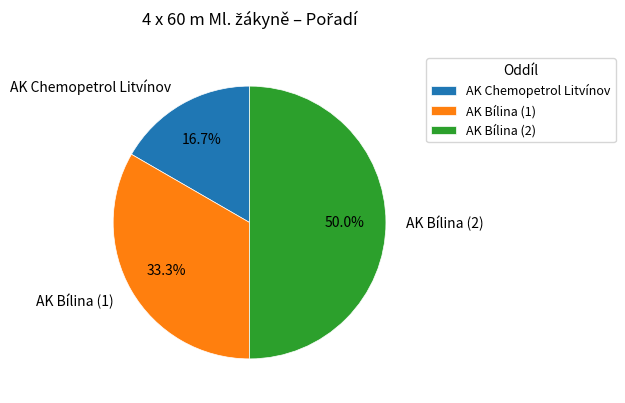

True or false: AK Bílina (1) accounts for 39% of the total.

False